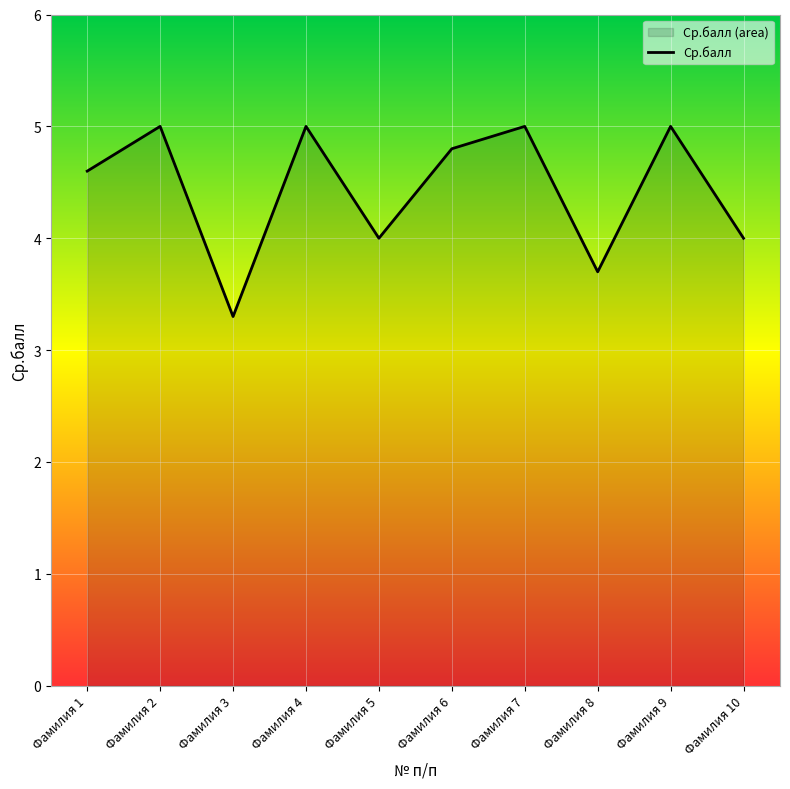

Where is the data nearest to the value 4?

Фамилия 5